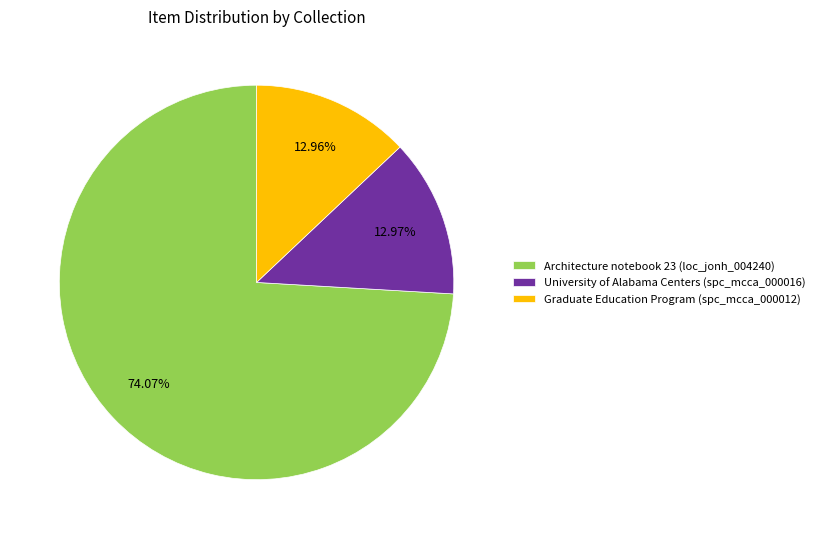

Count the number of slices in the pie.

3